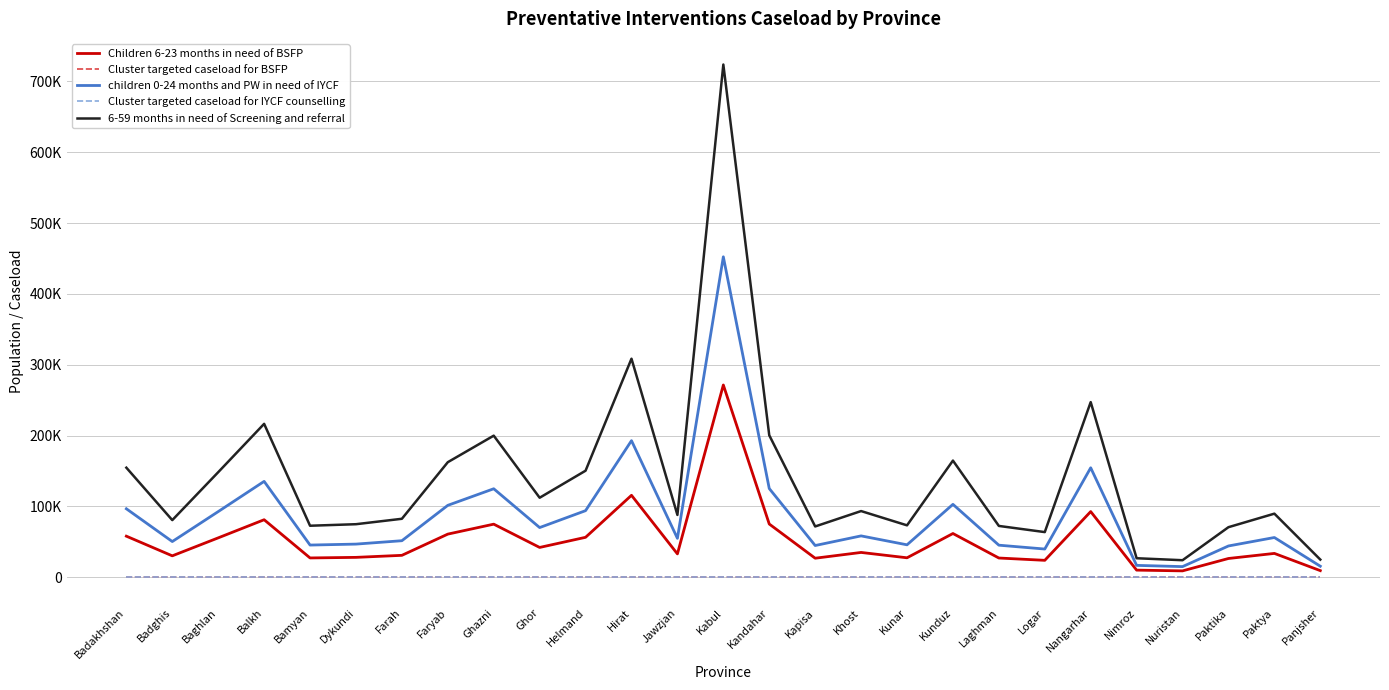

True or false: 6-59 months in need of Screening and referral and Cluster targeted caseload for BSFP intersect in this chart.

False